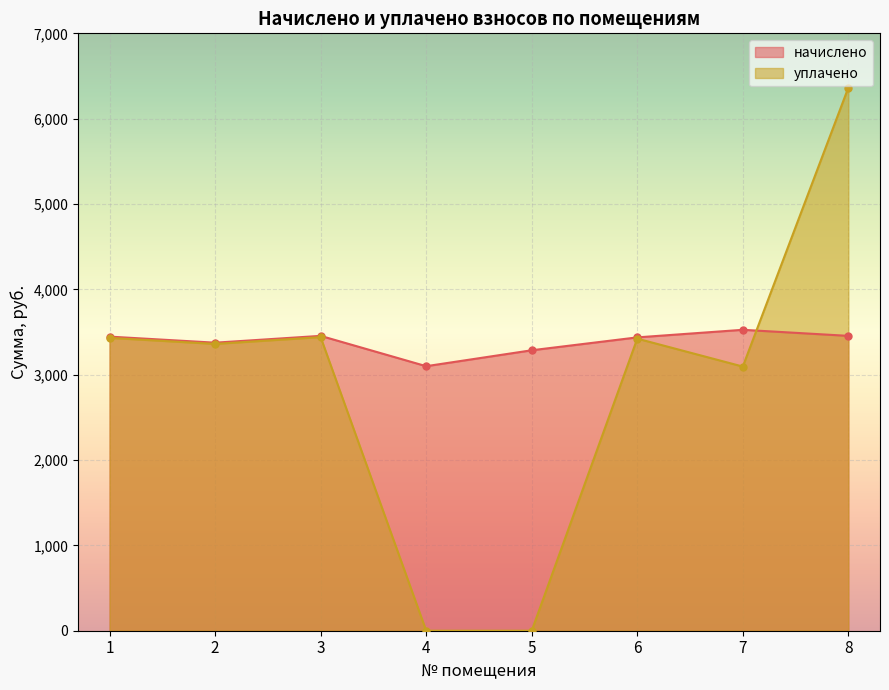

In уплачено, how many points are higher than both neighbors (excluding endpoints)?

2